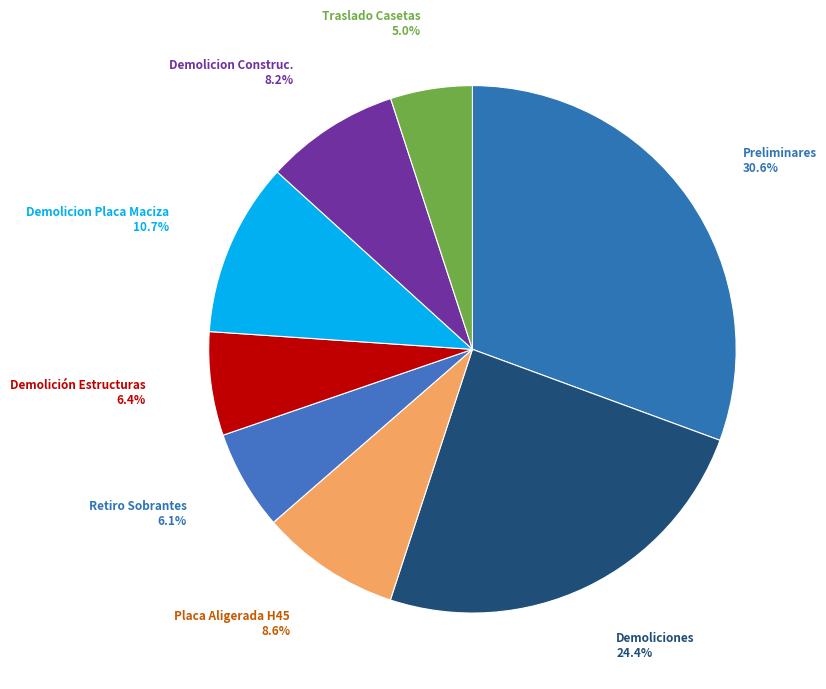

To the nearest percent, what is the difference between the largest and smallest slice percentages?

26%